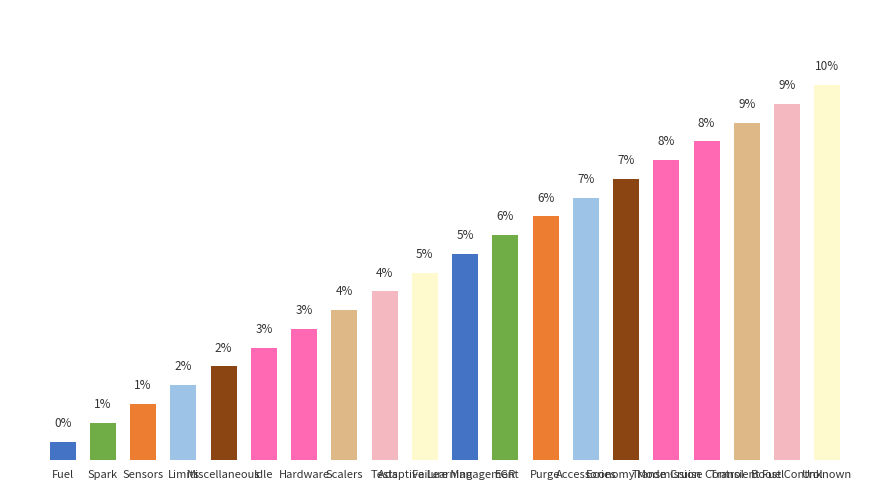

Approximately how many times larger is the value at Failure Management compared to Miscellaneous?

2.2